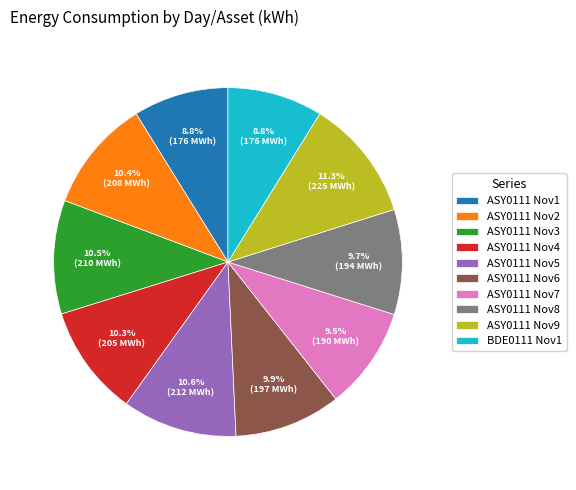

What is the ratio of the value at ASY0111 Nov5 to the value at BDE0111 Nov1?

1.2